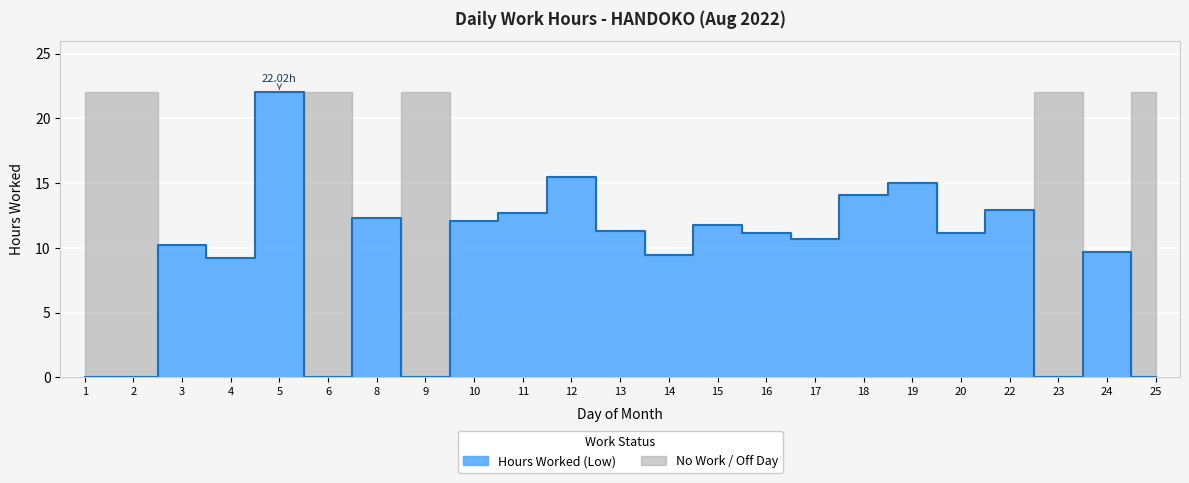

Which has a higher value, 4 or 22?

22